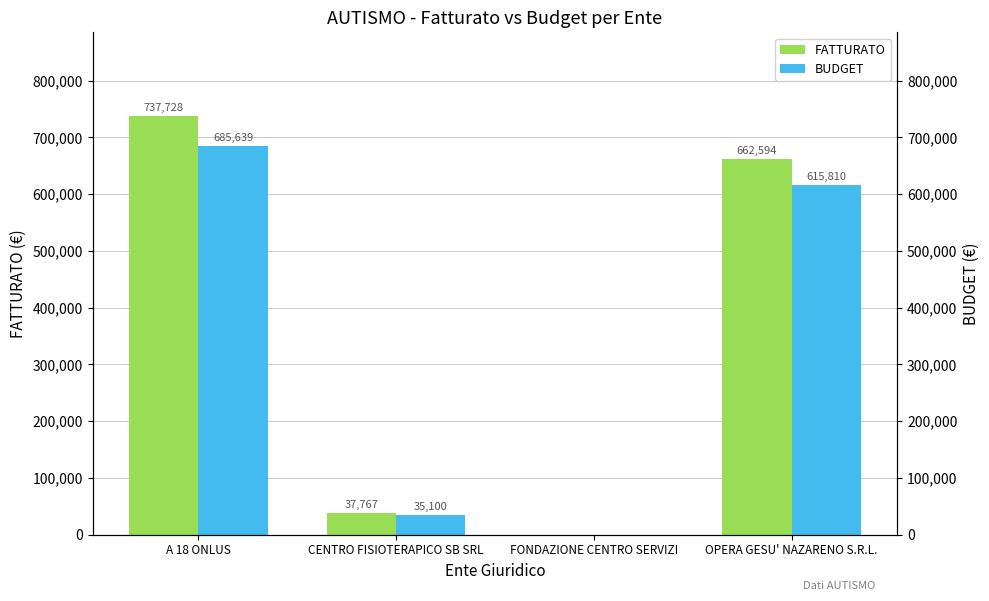

Which series changed the most between A 18 ONLUS and FONDAZIONE CENTRO SERVIZI?

FATTURATO